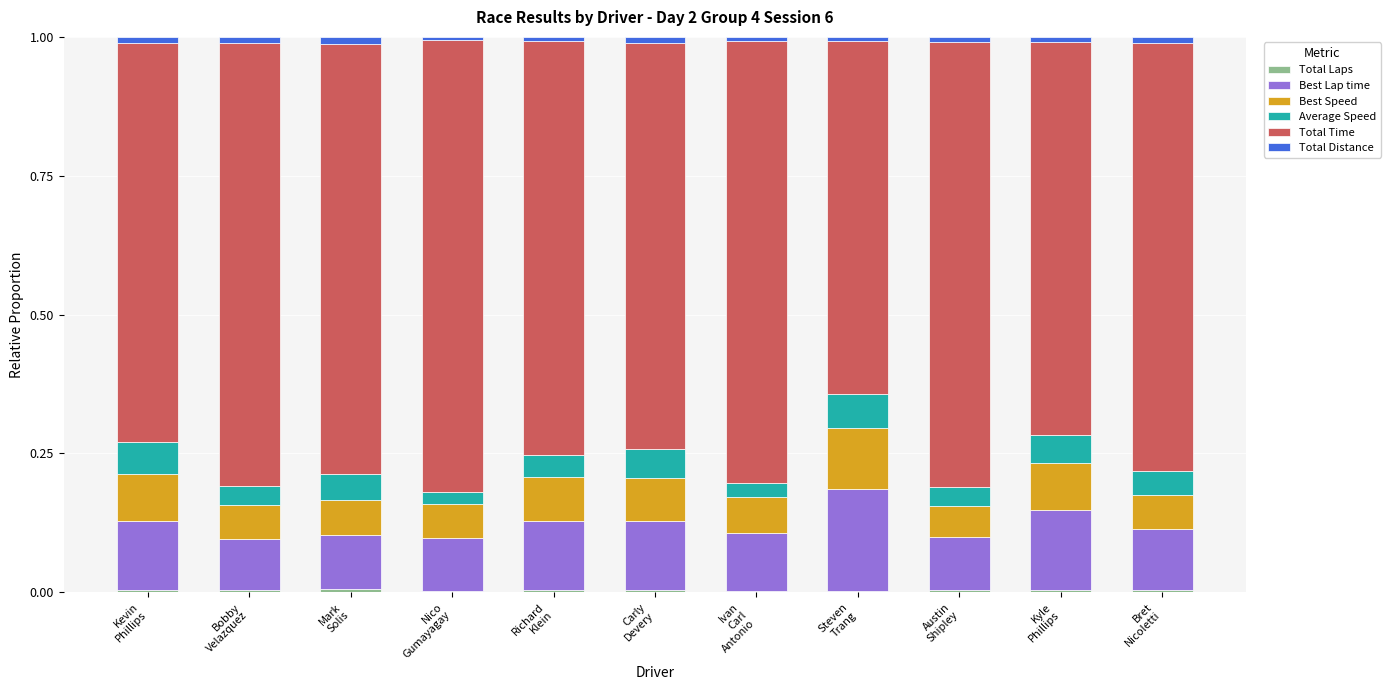

What is the difference between the second highest and second lowest values in the Total Time series?

0.1